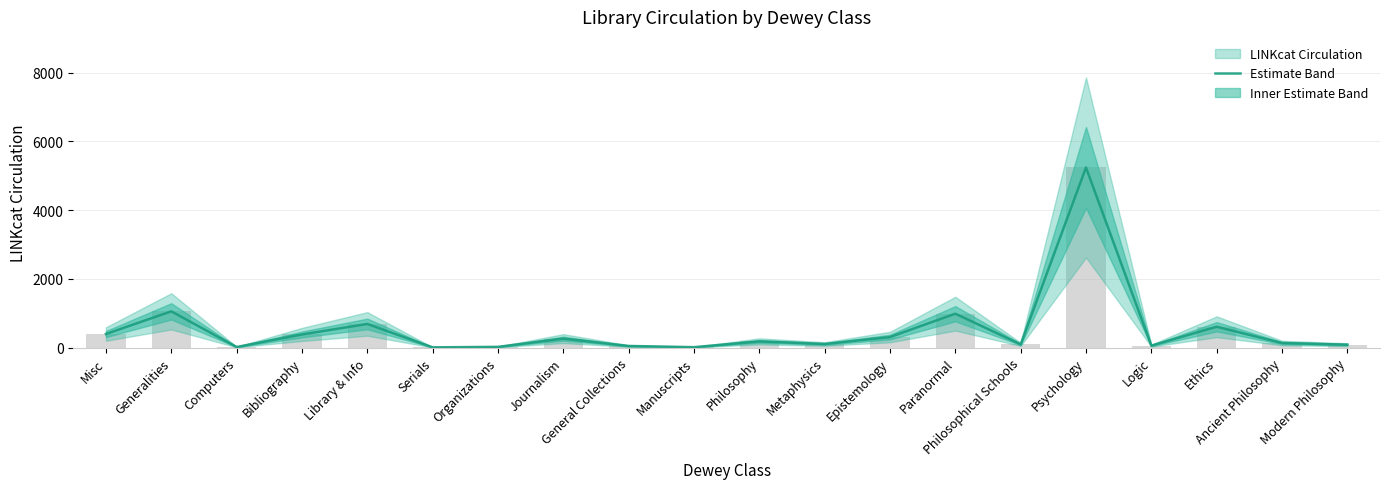

Reading left to right, list all the values displayed in this chart.

Misc=394	Generalities=1054	Computers=16	Bibliography=381	Library & Info=687	Serials=6	Organizations=20	Journalism=260	General Collections=46	Manuscripts=11	Philosophy=179	Metaphysics=103	Epistemology=305	Paranormal=985	Philosophical Schools=93	Psychology=5241	Logic=56	Ethics=606	Ancient Philosophy=132	Modern Philosophy=84